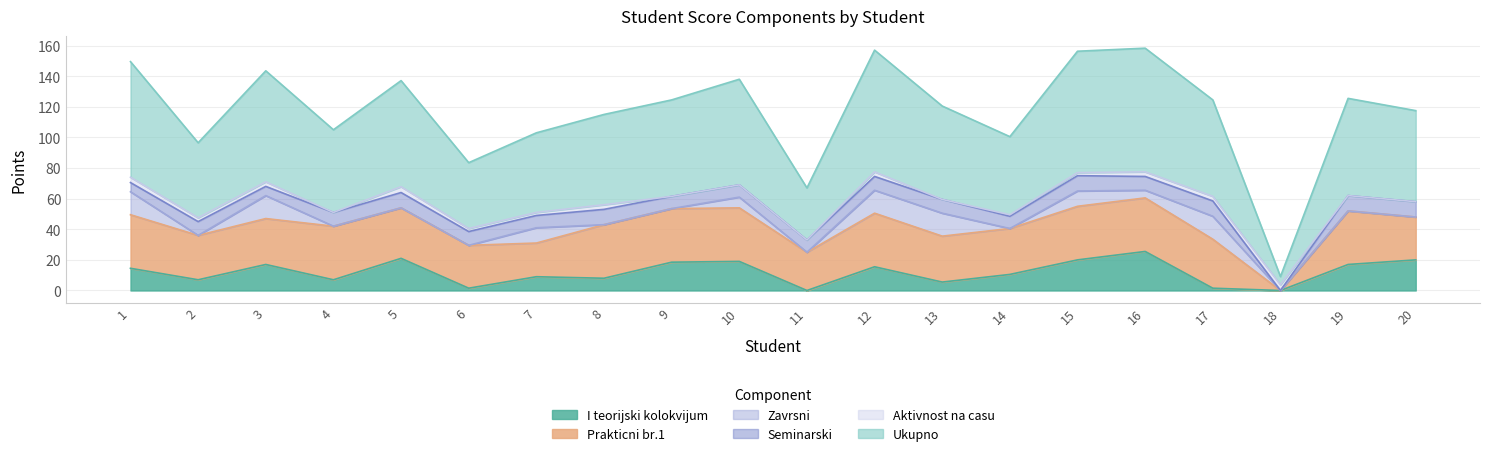

True or false: Seminarski and I teorijski kolokvijum cross at least once.

True